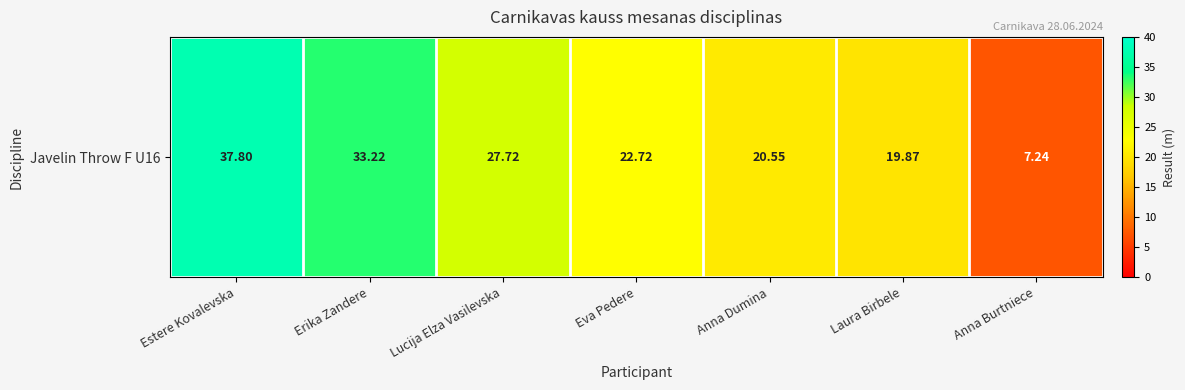

Is it true that the value at Laura Birbele is 19.9?

True